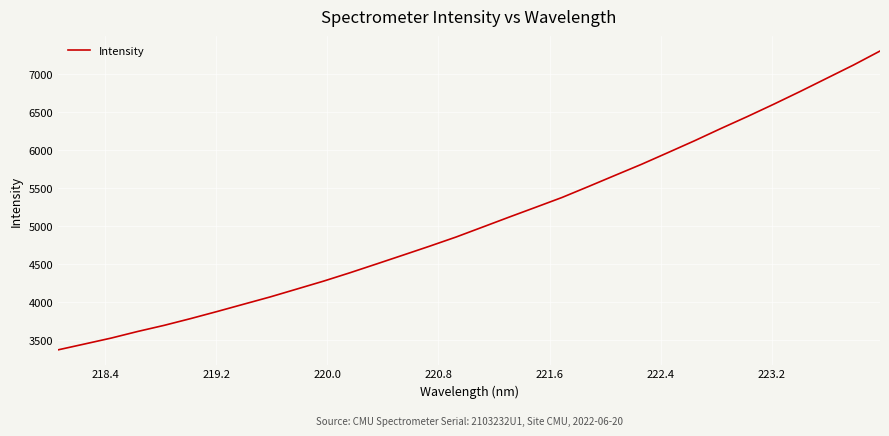

What is the average value?

5068.9